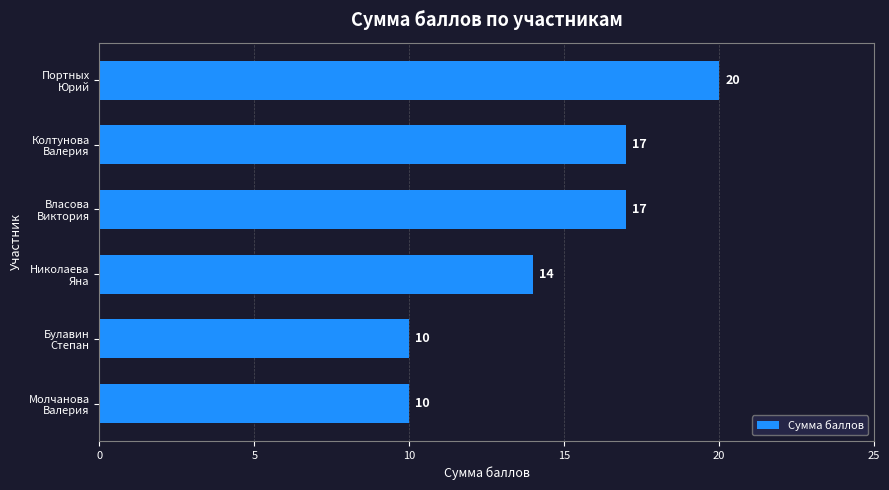

What is the minimum value shown in the chart?

10